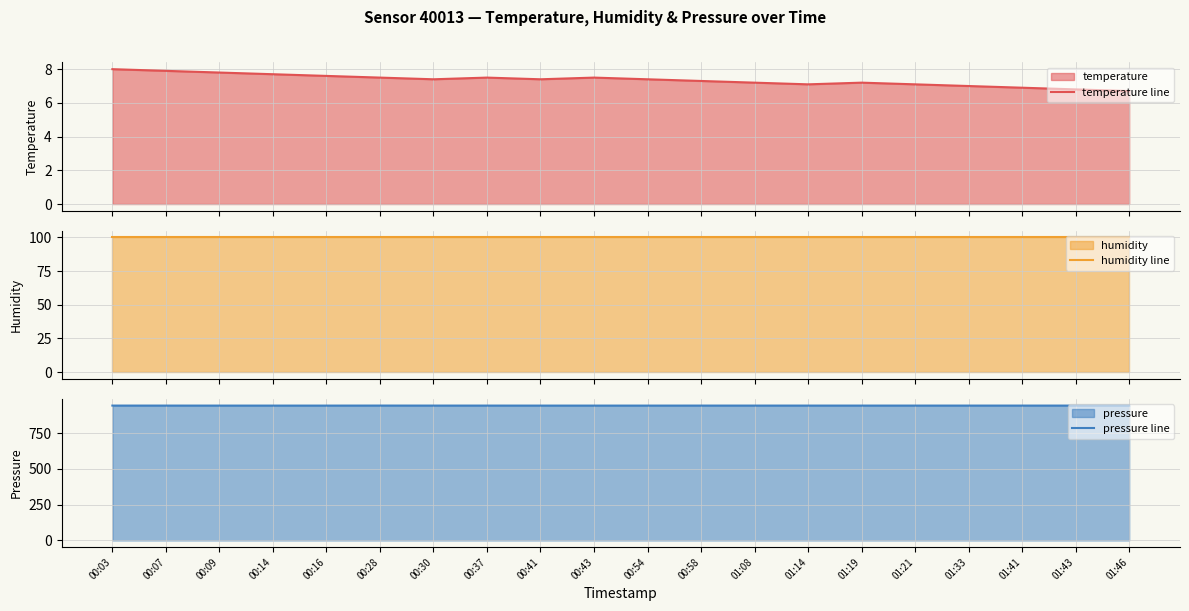

How many interior local peaks does the temperature line series have?

3